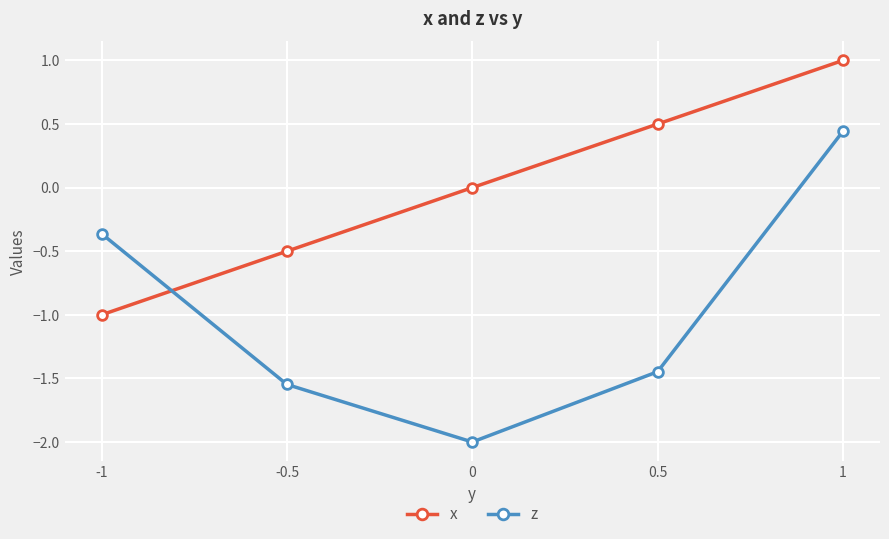

True or false: z has a value of -0.9 at -0.5.

False